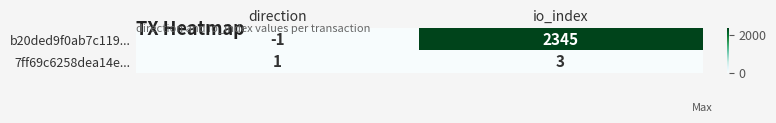

What is the average value of the b20ded9f0ab7c119... series?

1172